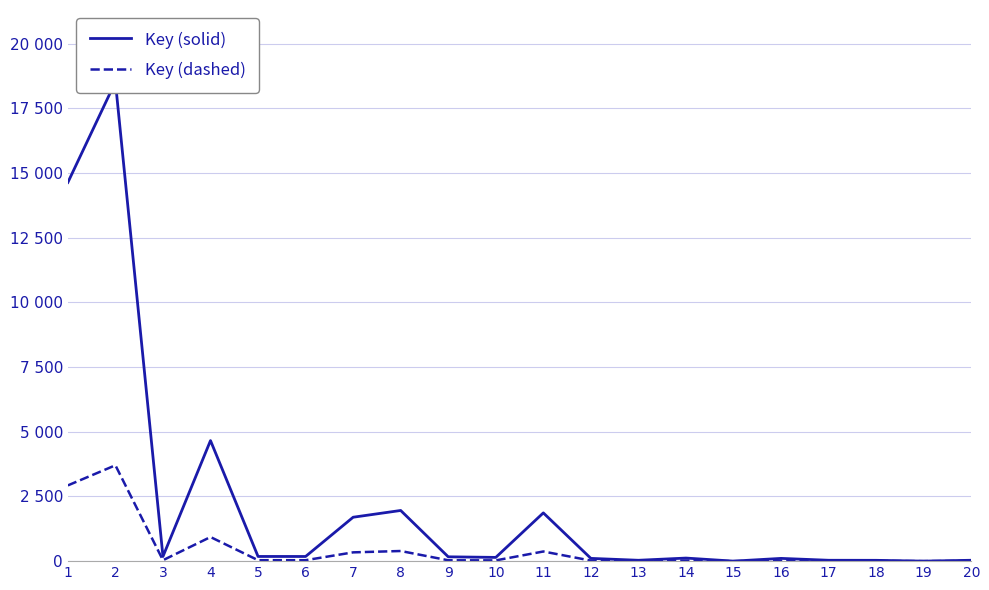

At 1, list the series in order from largest to smallest.

Key (solid), Key (dashed)